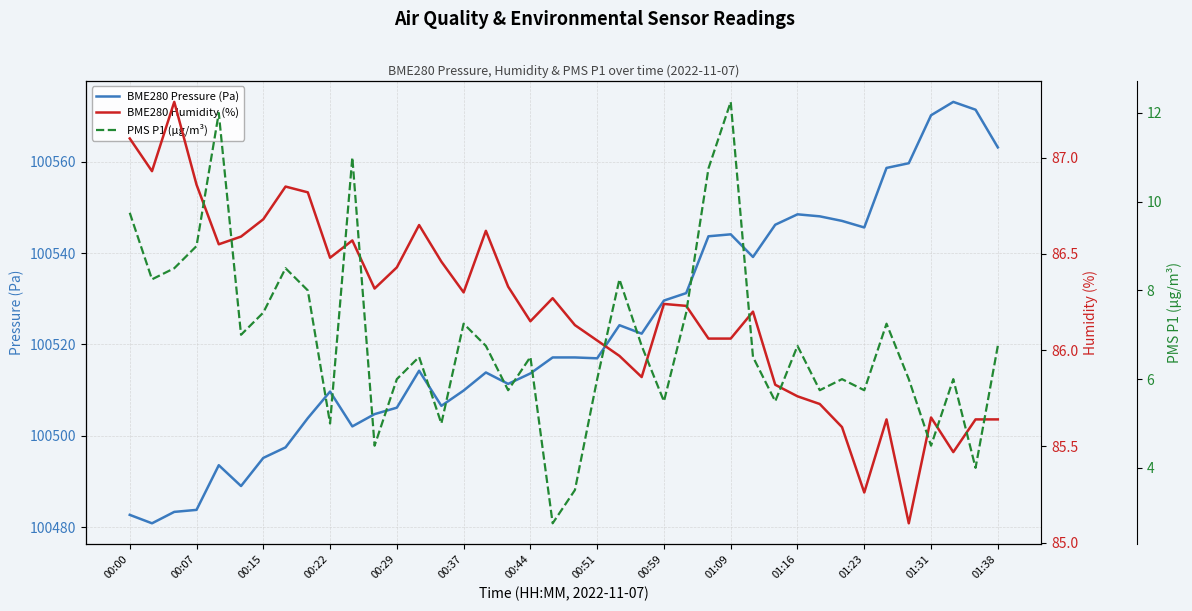

How many data points does each series have?

40